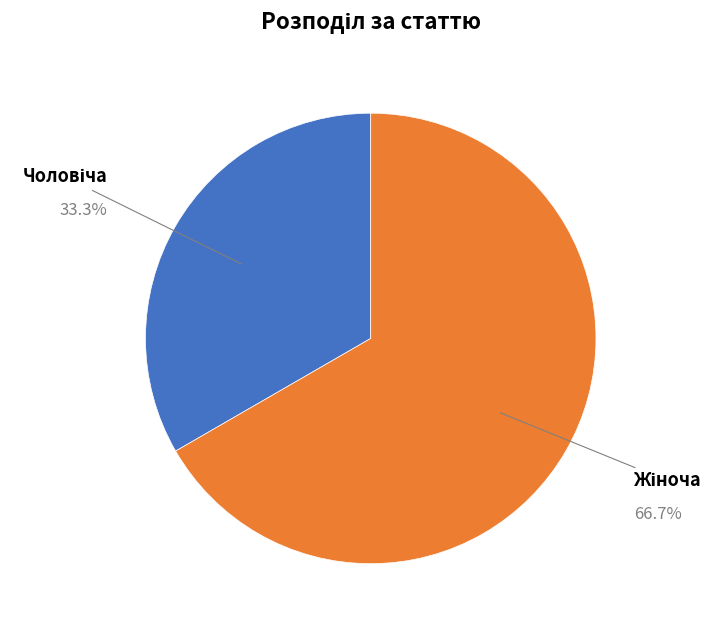

Is there any slice that represents more than half of the pie?

Yes